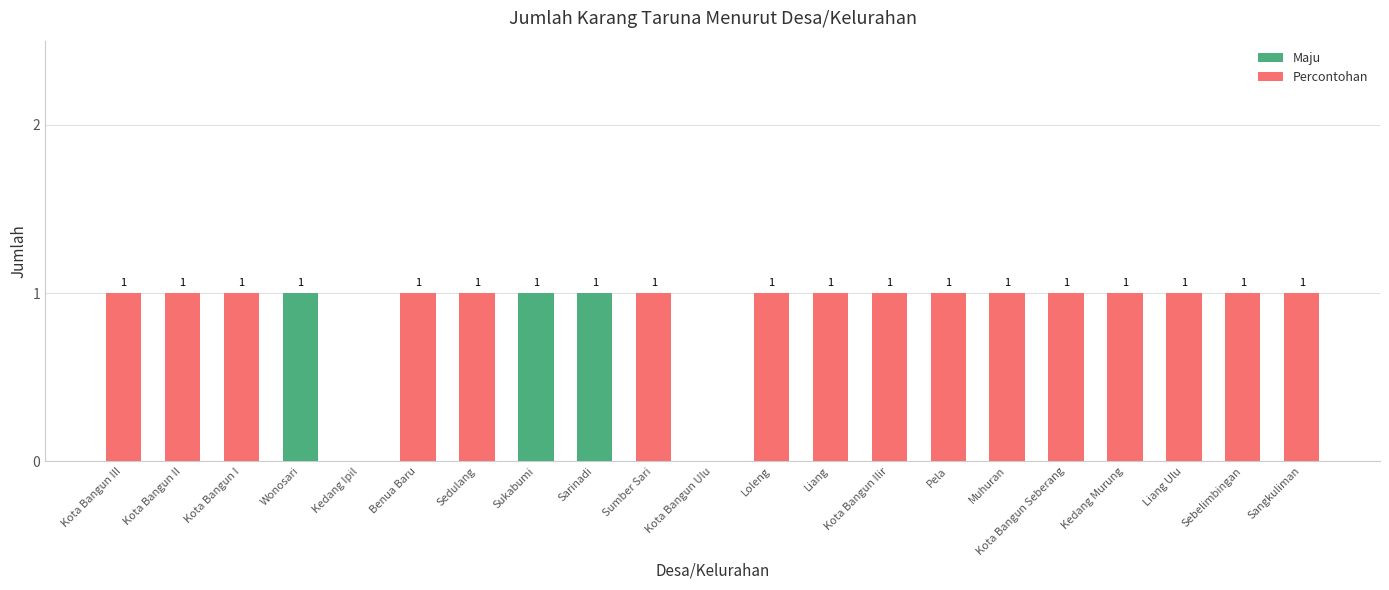

Is it true that Maju equals 0 at Sangkuliman?

True